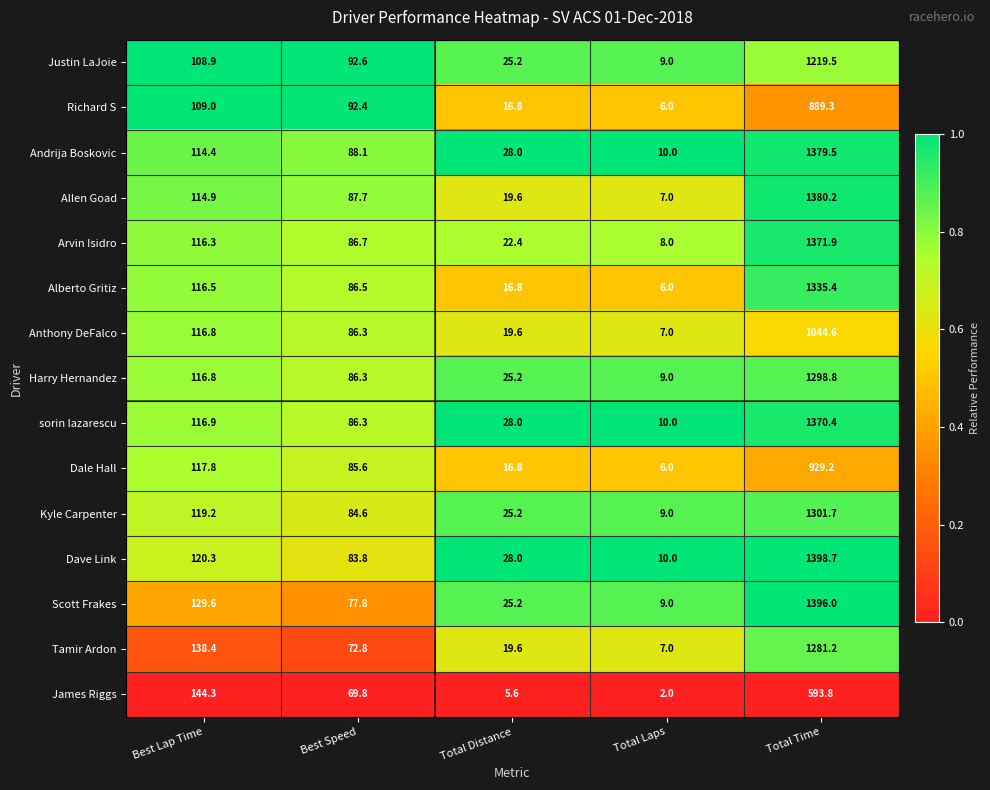

Which series has the largest range (max minus min)?

Dave Link